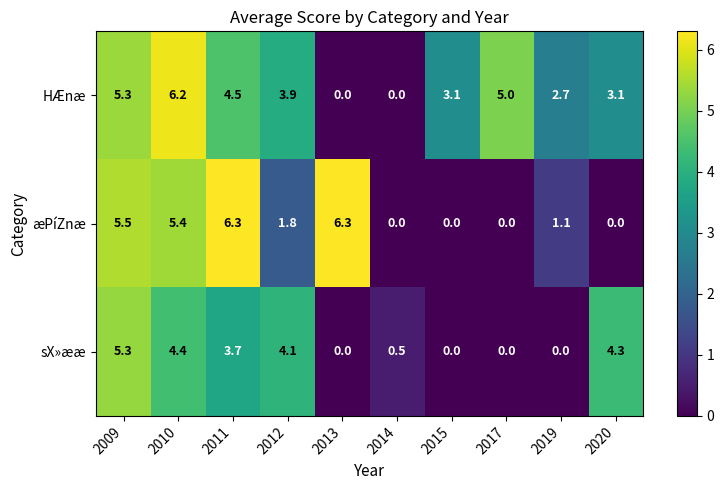

Between 2014 and 2015, which series saw the biggest shift?

HÆnæ